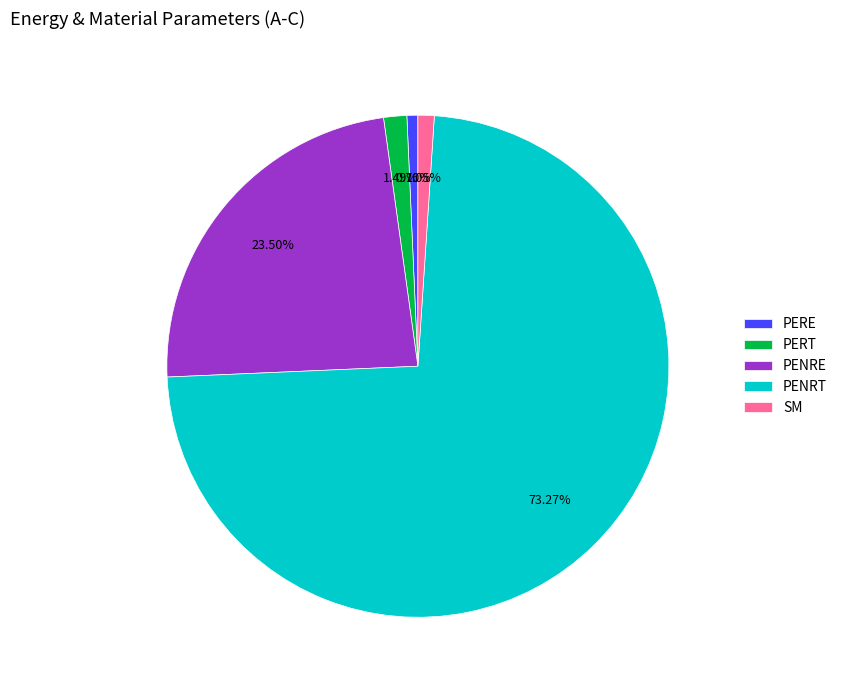

Does SM represent more than half of the total?

No